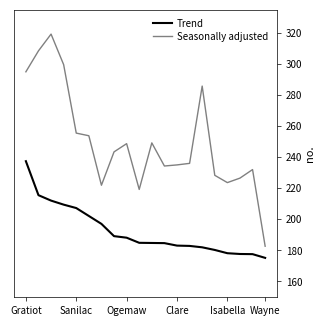

Which series has the largest range (max minus min)?

Seasonally adjusted